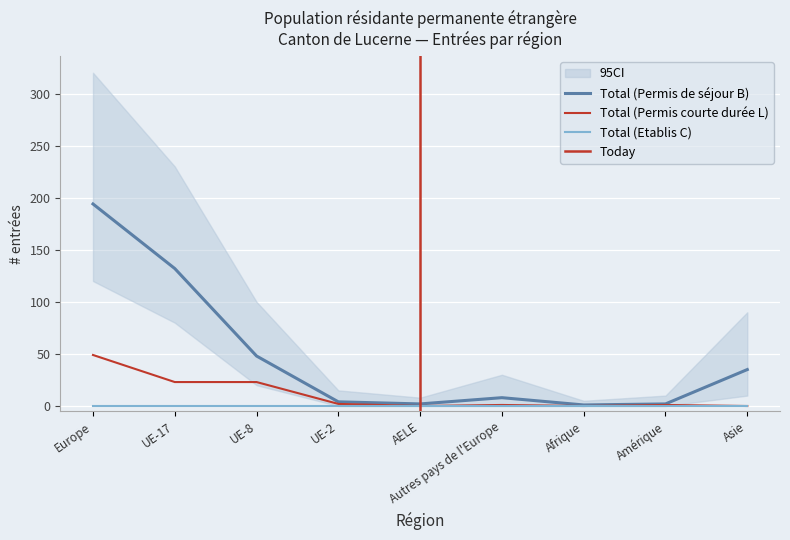

What is the difference between the second highest and minimum values in the Total (Permis courte durée L) series?

23